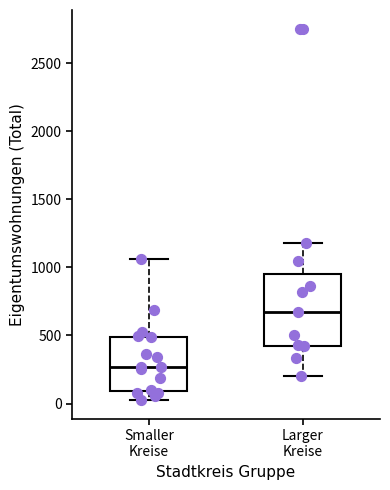

Which box is the tallest, from its lower edge to its upper edge?

Larger Kreise